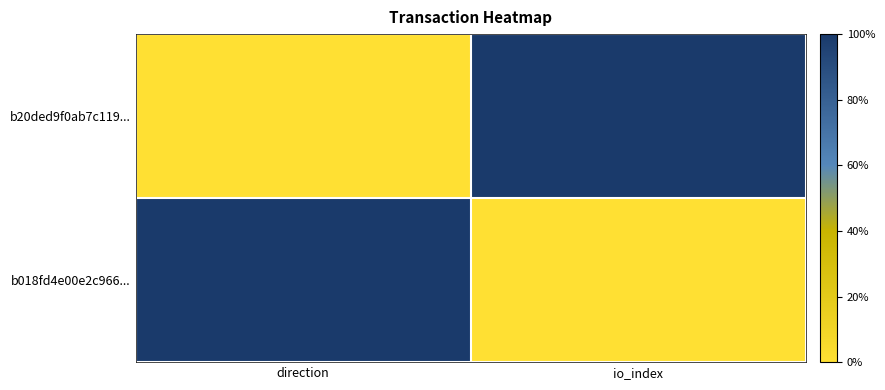

Which series has the largest total across all categories?

b20ded9f0ab7c119...